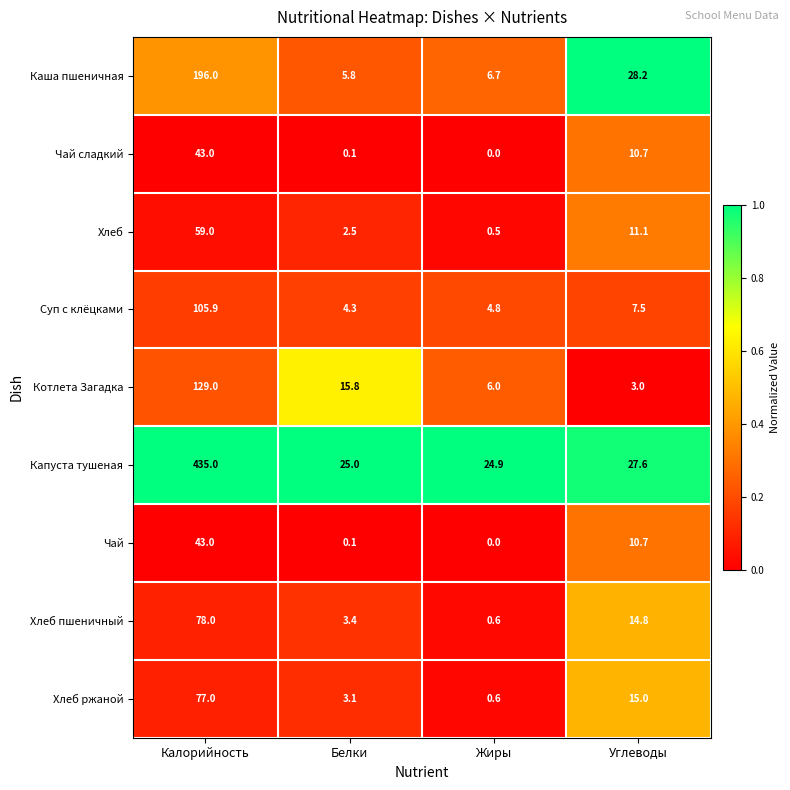

The Хлеб пшеничный series shows 5.8 at Белки. True or false?

False